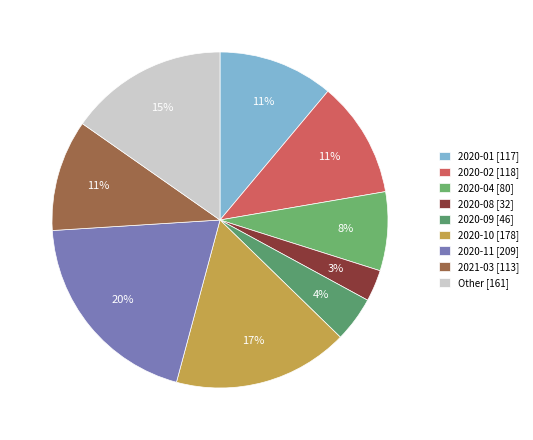

Which slice is the smallest?

2020-08 [32]